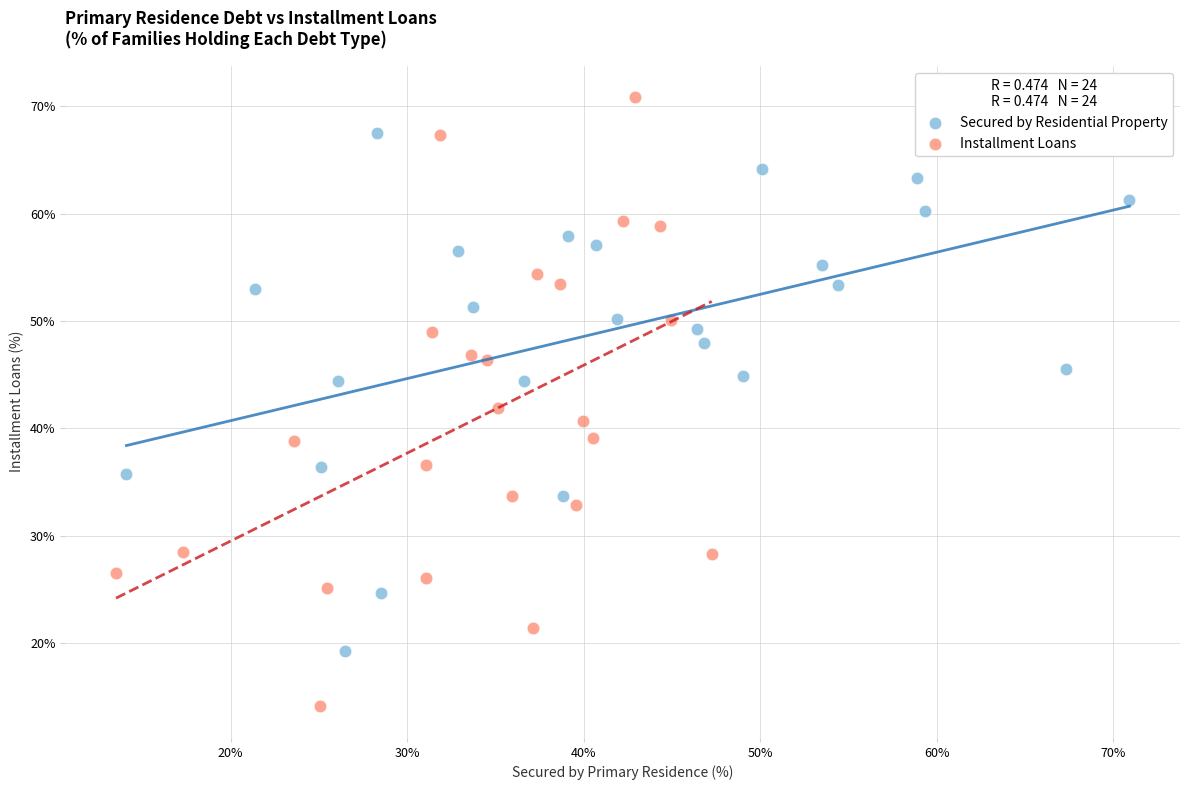

Which series reaches the minimum Y coordinate?

Installment Loans